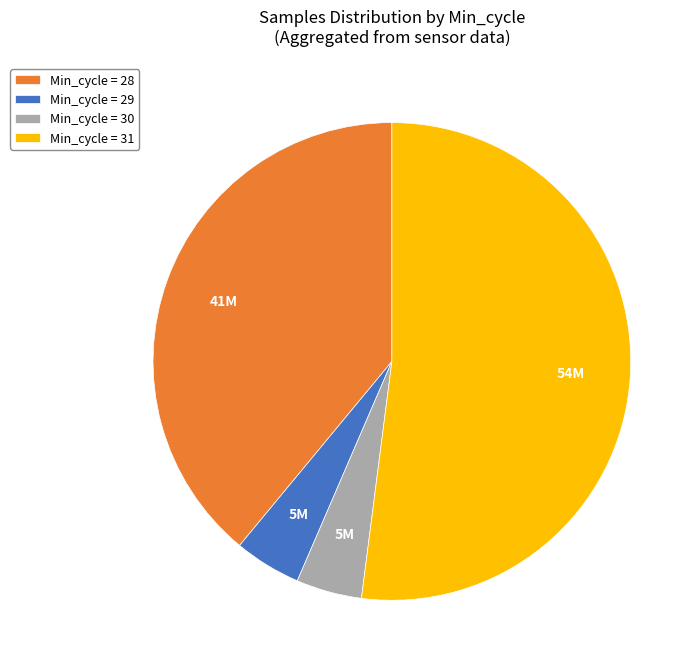

Approximately how many times larger is the value at Min_cycle = 29 compared to Min_cycle = 30?

1.0